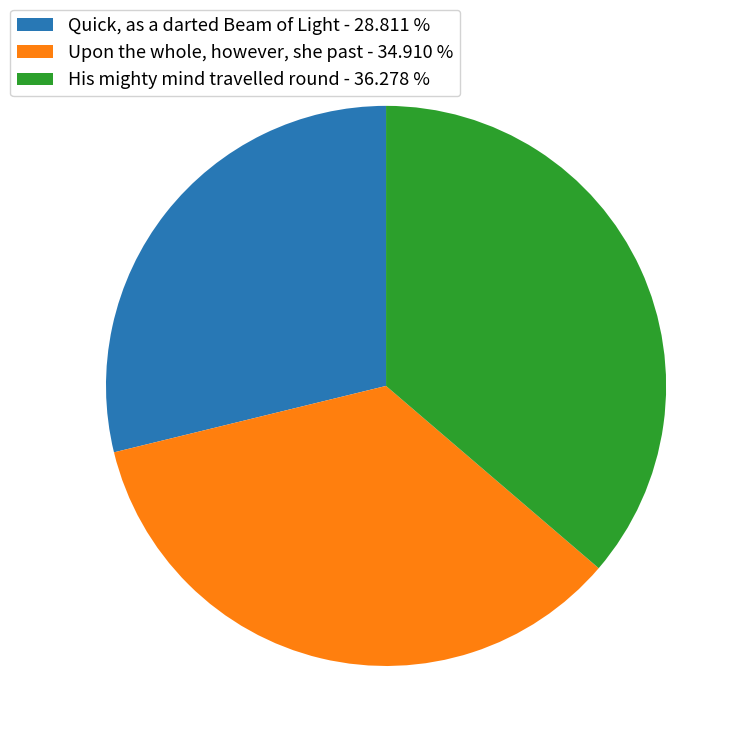

What is the largest slice in the pie chart?

His mighty mind travelled round